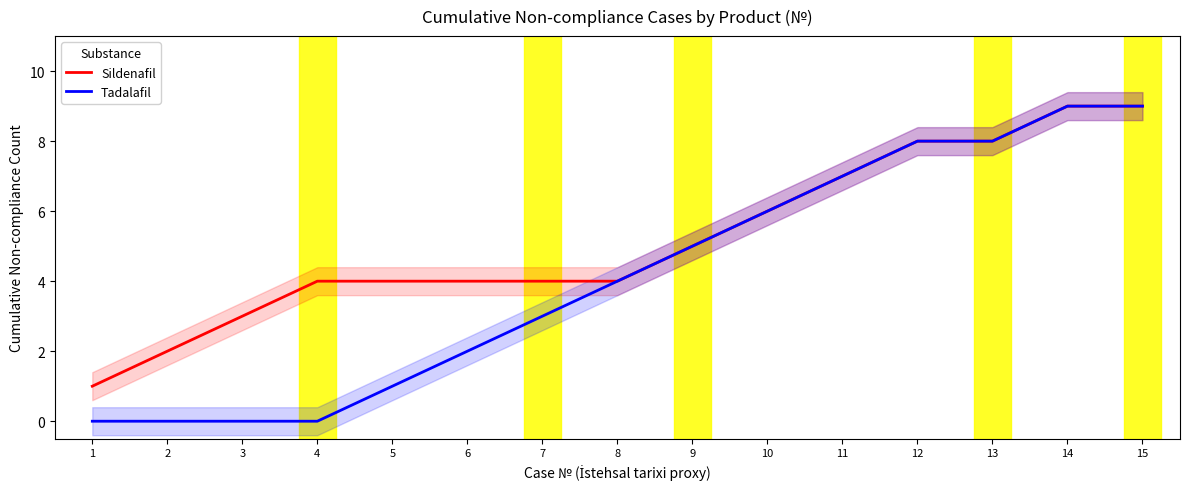

Reading left to right, extract all data points from this chart.

Sildenafil: 1=1	2=2	3=3	4=4	5=4	6=4	7=4	8=4	9=5	10=6	11=7	12=8	13=8	14=9	15=9
Tadalafil: 1=0	2=0	3=0	4=0	5=1	6=2	7=3	8=4	9=5	10=6	11=7	12=8	13=8	14=9	15=9